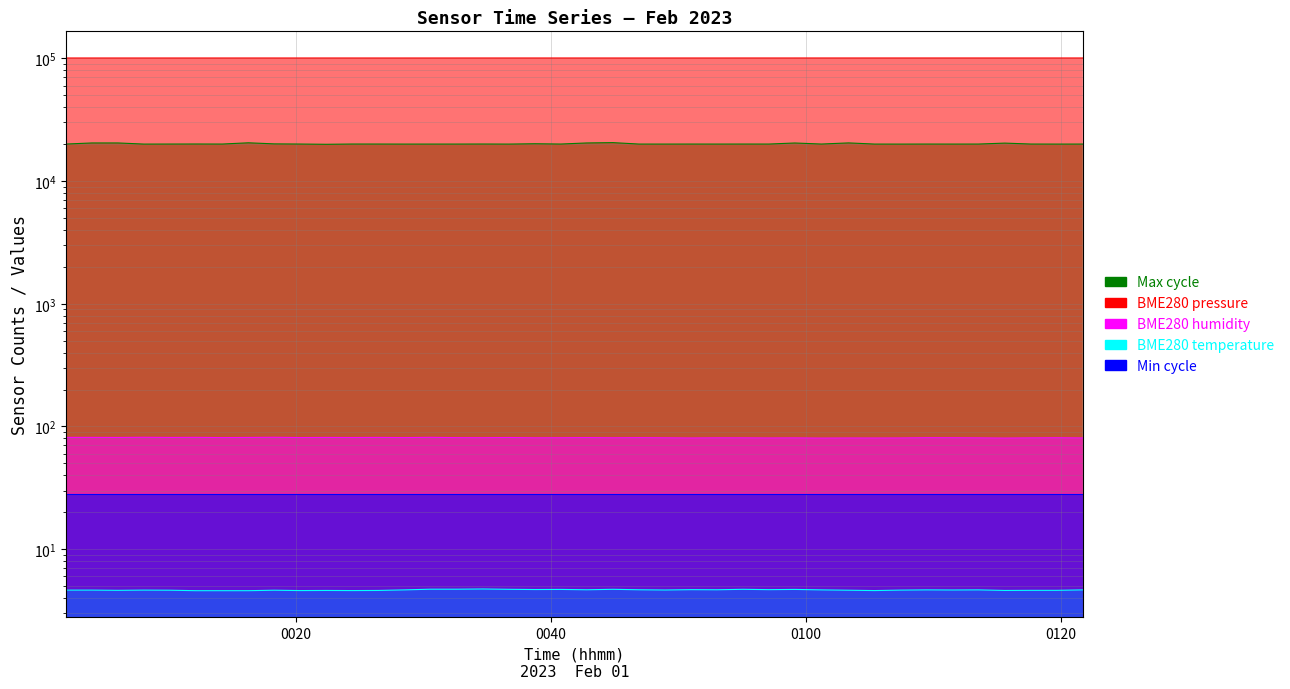

Which category has the lowest value in the BME280_pressure series?

2023/02/01 00:26:28